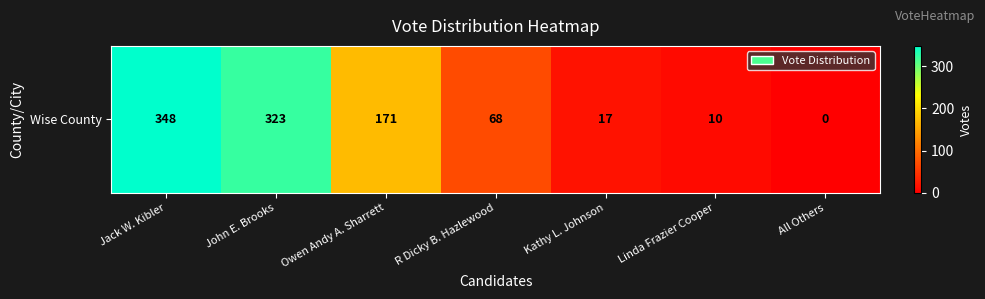

What is the change in value from Jack W. Kibler to Owen Andy A. Sharrett?

-177